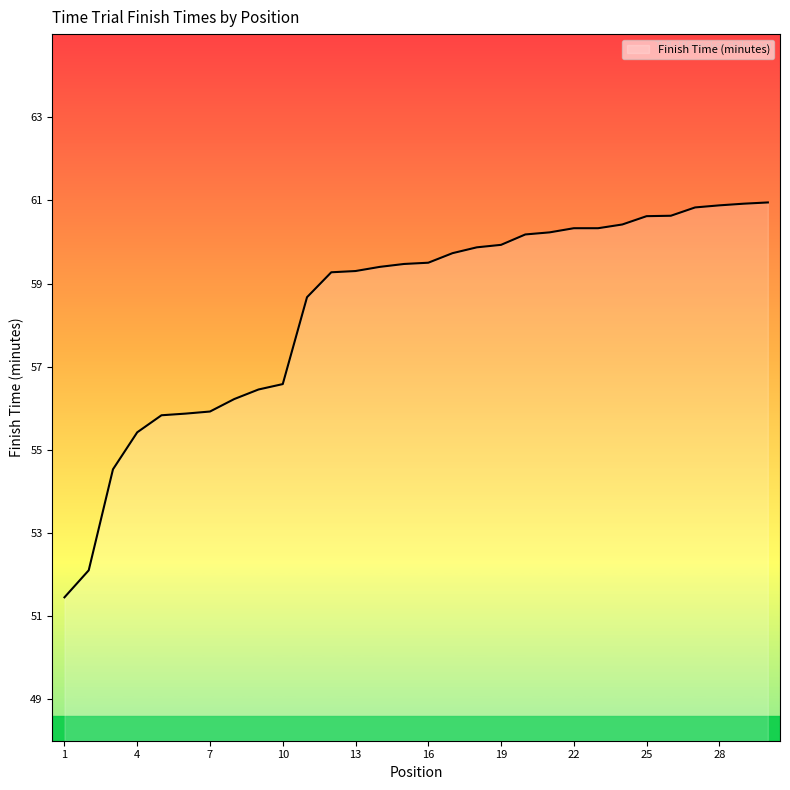

What is the smallest value displayed?

51.5